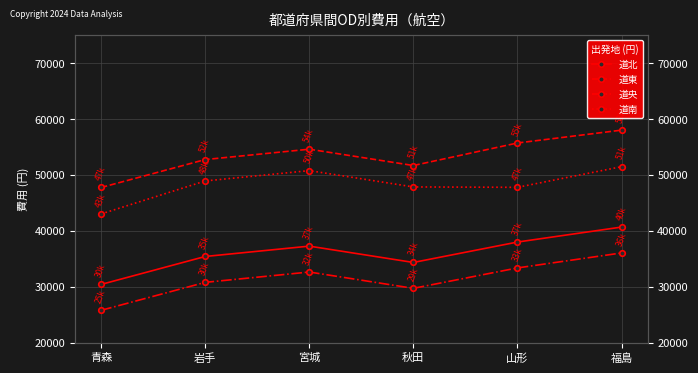

What is the average value of the 道北 series?

36003